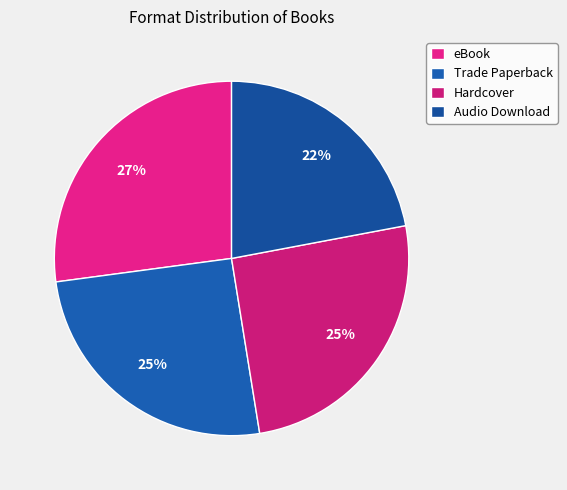

To the nearest percent, what percentage of the pie is eBook?

27%